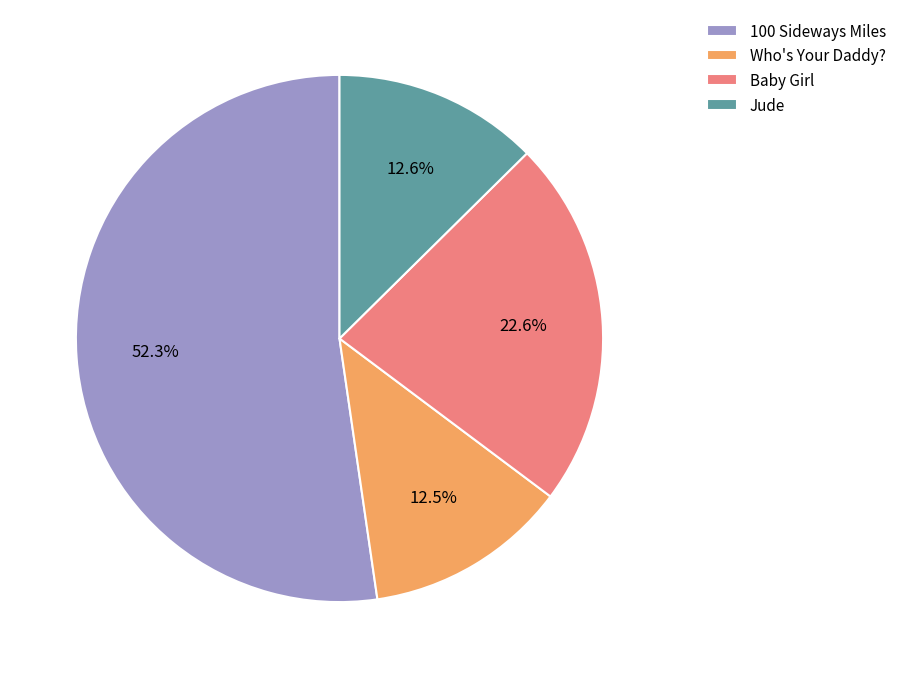

What is the ratio of the value at 100 Sideways Miles to the value at Who's Your Daddy??

4.2